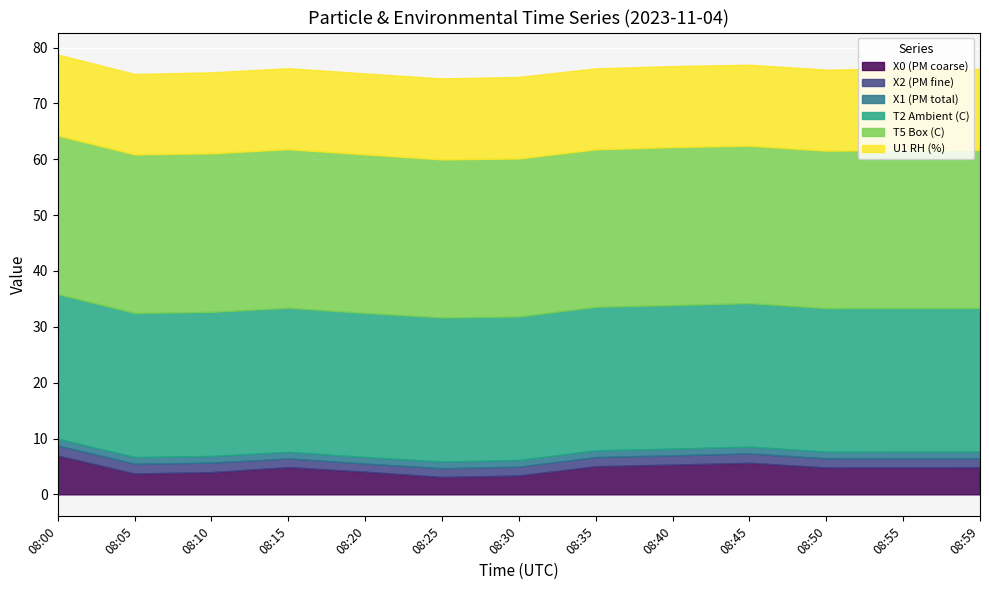

Which series changed the most between 08:05 and 08:15?

X0 (PM coarse)